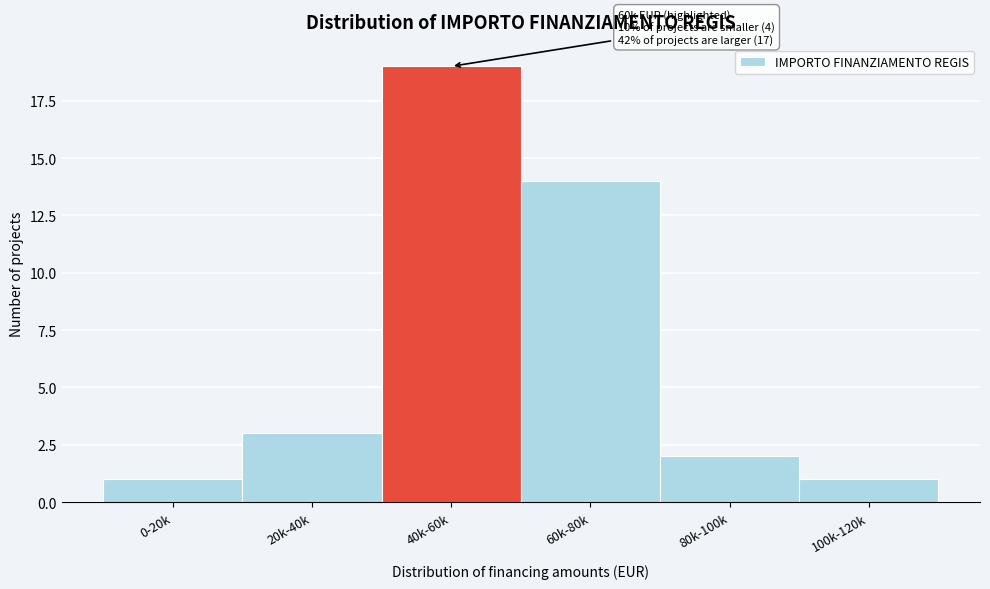

Reading left to right, transcribe all the data shown in this chart.

0-20k=1	20k-40k=3	40k-60k=19	60k-80k=14	80k-100k=2	100k-120k=1